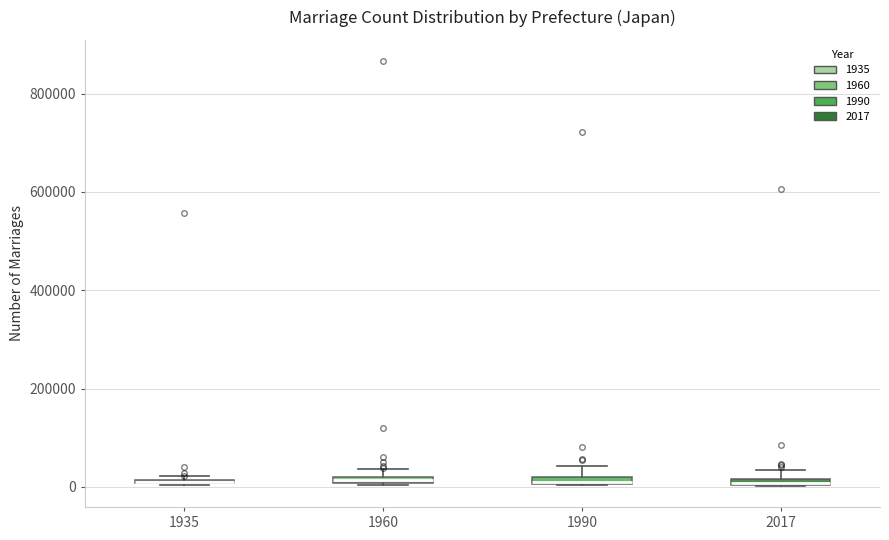

Where is the lower edge of the box at x = 2017 on the y-axis? The values are not printed on the chart, so give them approximately, as read against the axis.

0